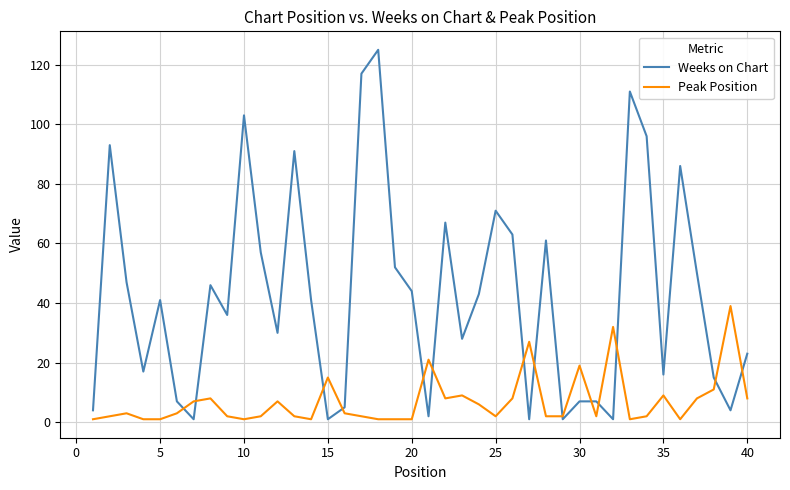

Which series has the largest range (max minus min)?

Weeks on Chart